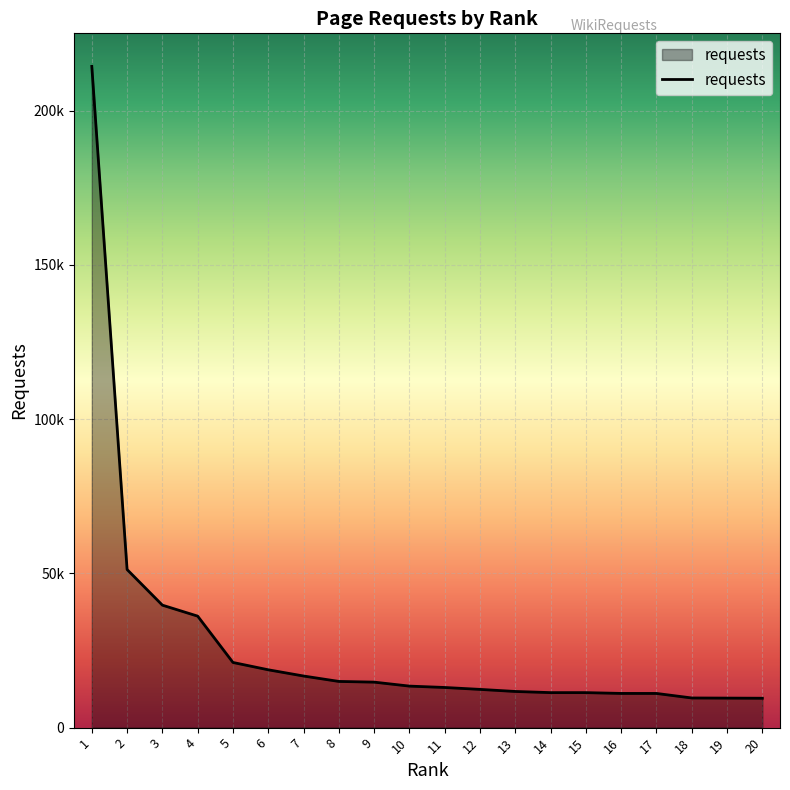

What is the difference between the maximum and minimum values?

204786